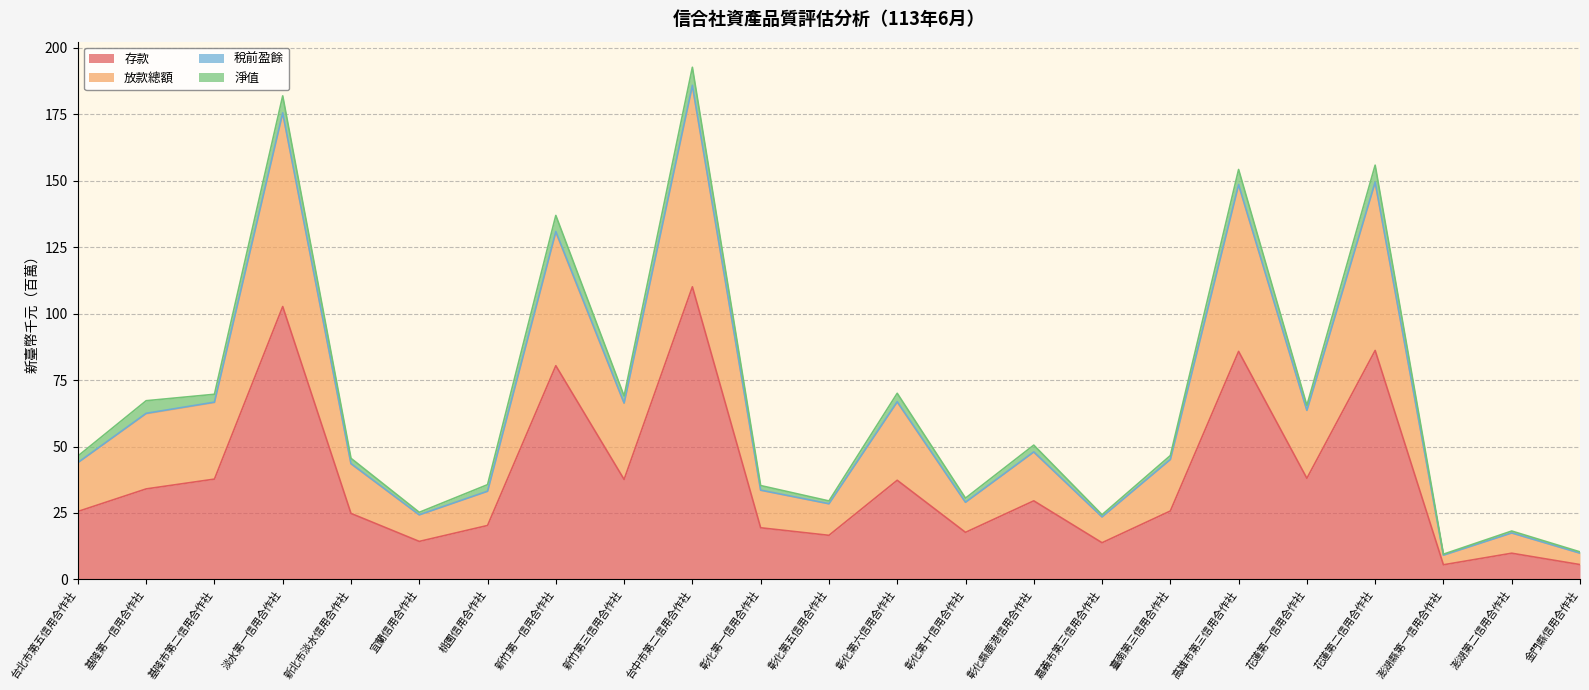

List the labels in order of 存款 value, largest first.

台中市第二信用合作社, 淡水第一信用合作社, 花蓮第二信用合作社, 高雄市第三信用合作社, 新竹第一信用合作社, 花蓮第一信用合作社, 基隆市第二信用合作社, 新竹第三信用合作社, 彰化第六信用合作社, 基隆第一信用合作社, 彰化縣鹿港信用合作社, 臺南第三信用合作社, 台北市第五信用合作社, 新北市淡水信用合作社, 桃園信用合作社, 彰化第一信用合作社, 彰化第十信用合作社, 彰化第五信用合作社, 宜蘭信用合作社, 嘉義市第三信用合作社, 澎湖第二信用合作社, 金門縣信用合作社, 澎湖縣第一信用合作社